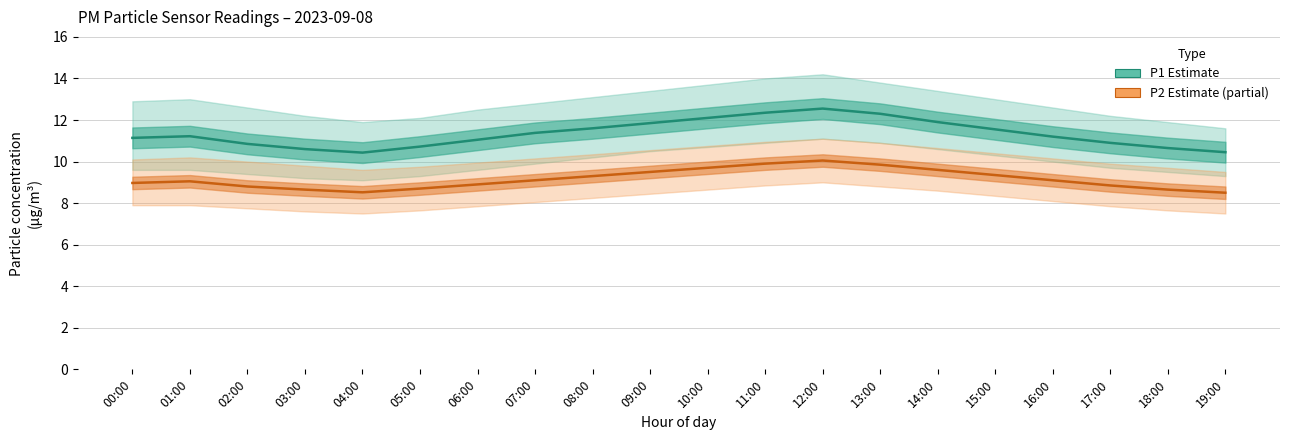

What is the label of the 7th point from the right?

13:00